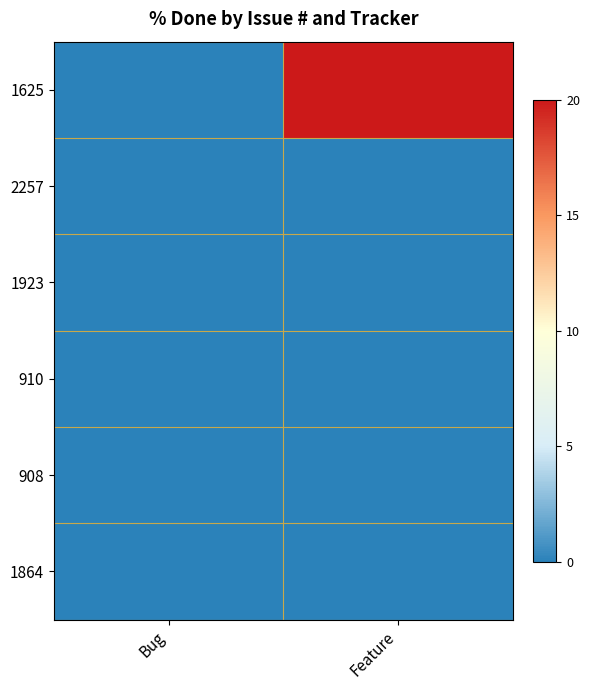

Reading left to right, list all the values displayed in this chart.

1625: Bug=0	Feature=20
2257: Bug=0	Feature=0
1923: Bug=0	Feature=0
910: Bug=0	Feature=0
908: Bug=0	Feature=0
1864: Bug=0	Feature=0